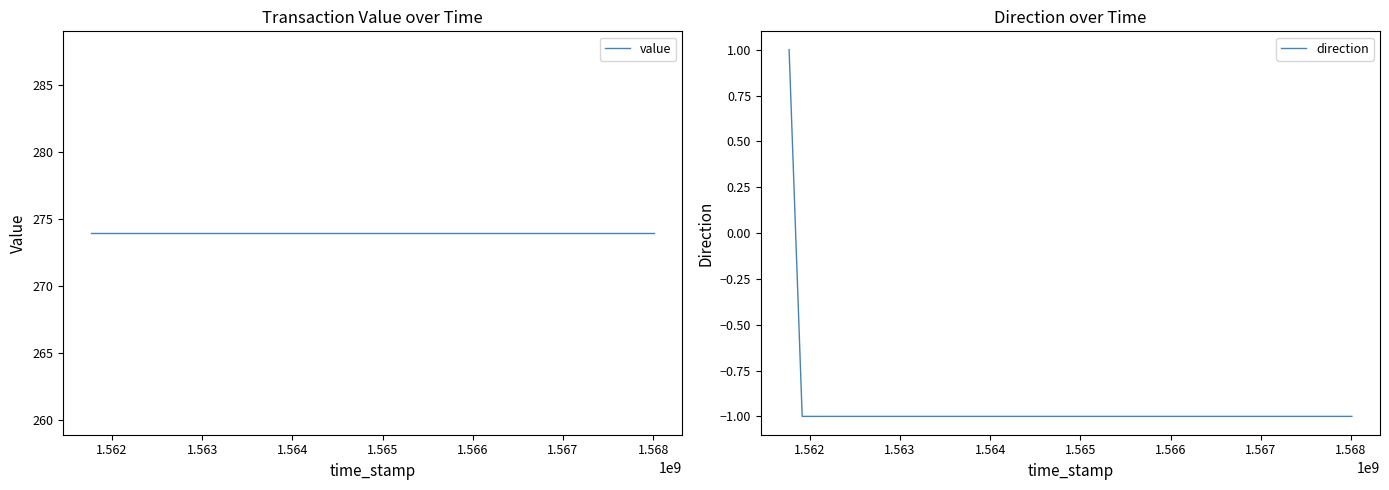

The value of value at 1.566 is 273.9. True or false?

True